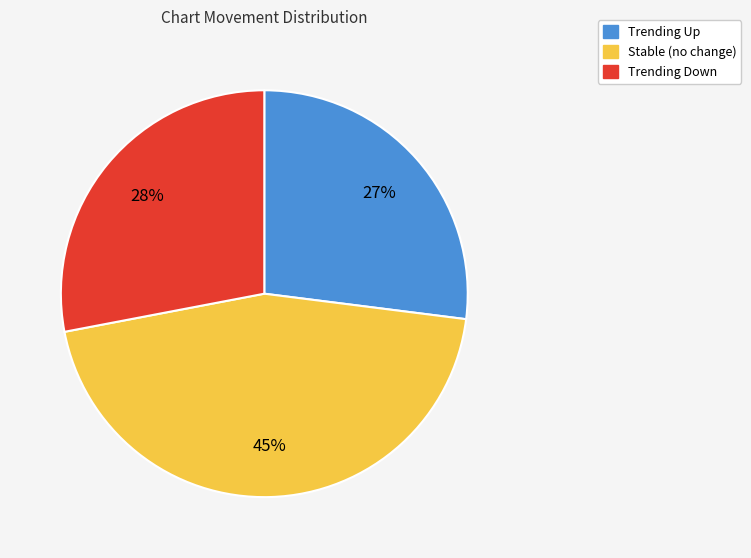

Does any single category account for the majority?

No